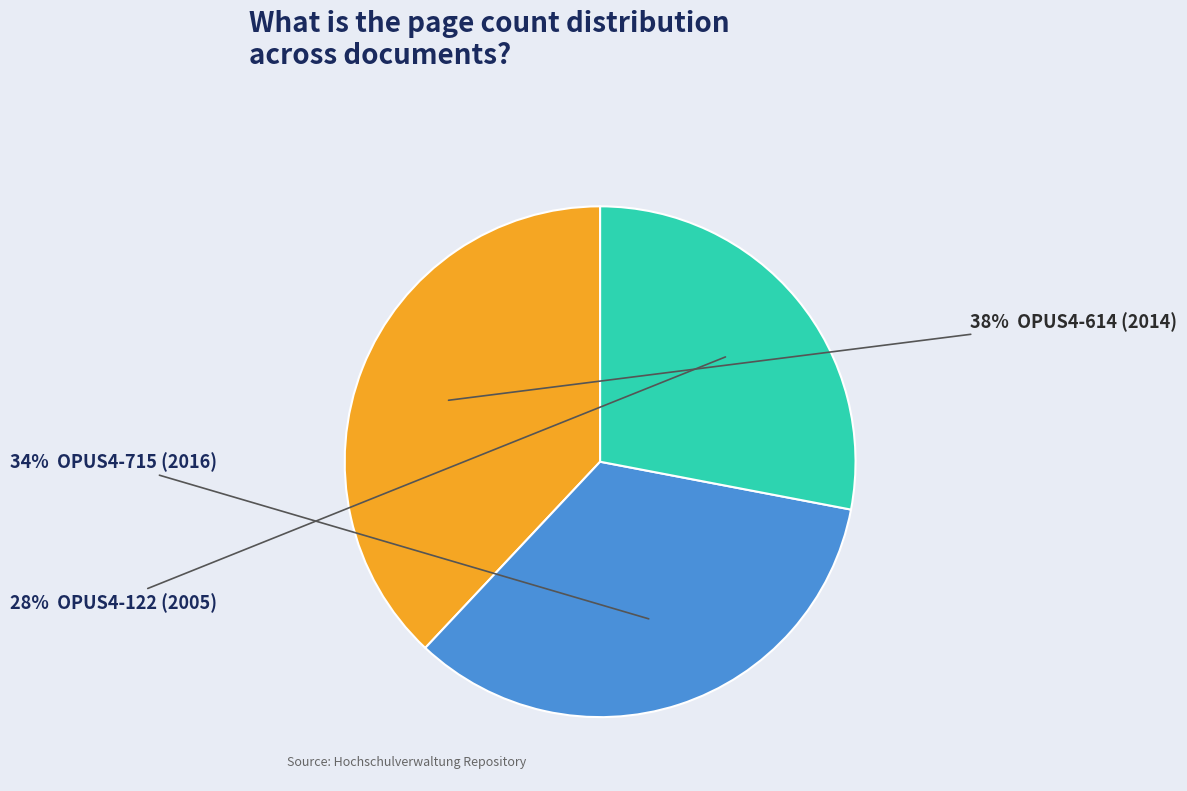

How many slices are in this pie chart?

3